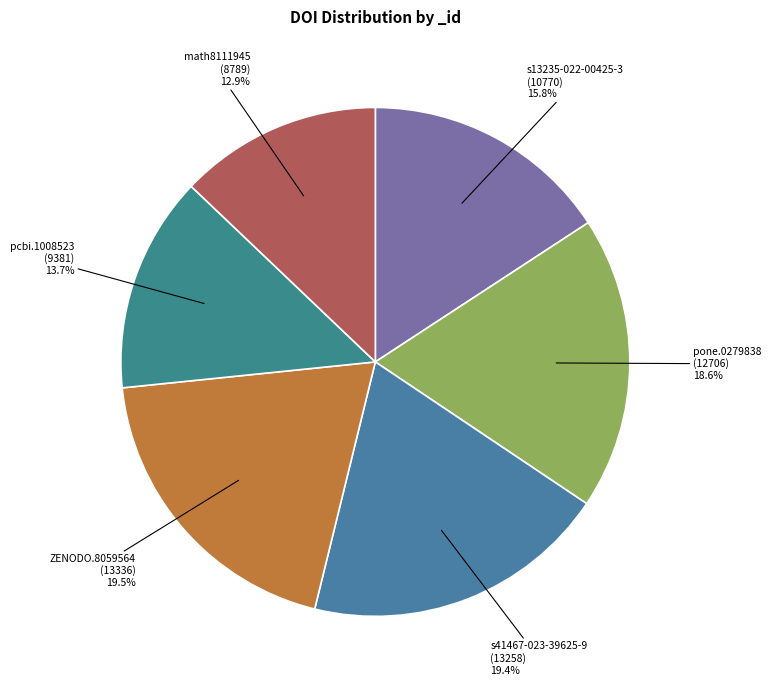

How many slices are in this pie chart?

6